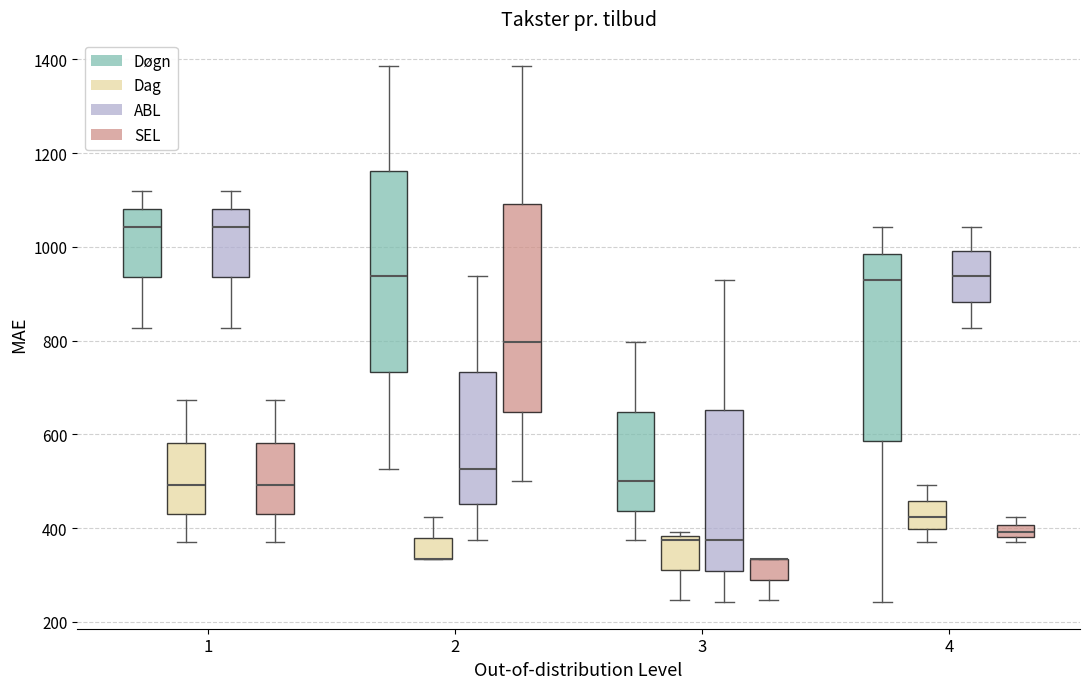

Where is the upper edge of the box for 3 (SEL) on the y-axis? The values are not printed on the chart, so give them approximately, as read against the axis.

340